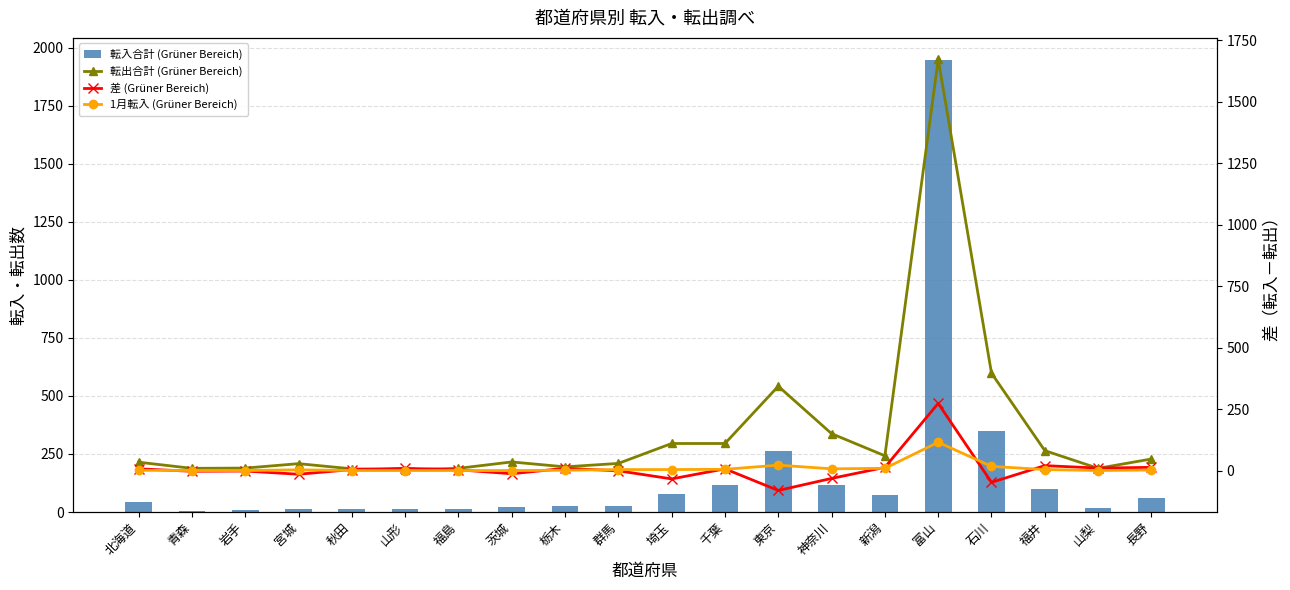

True or false: 1月転入 (Grüner Bereich) has a value of 1 at 栃木.

True